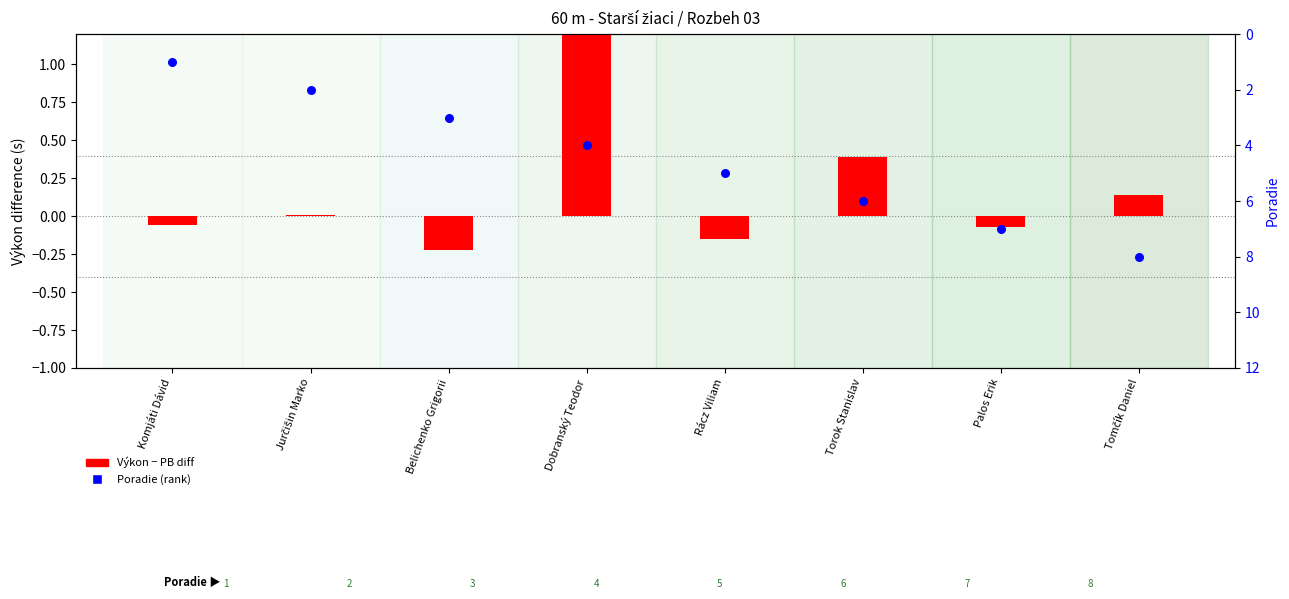

What is the total value across all series at Dobranský Teodor?

5.2